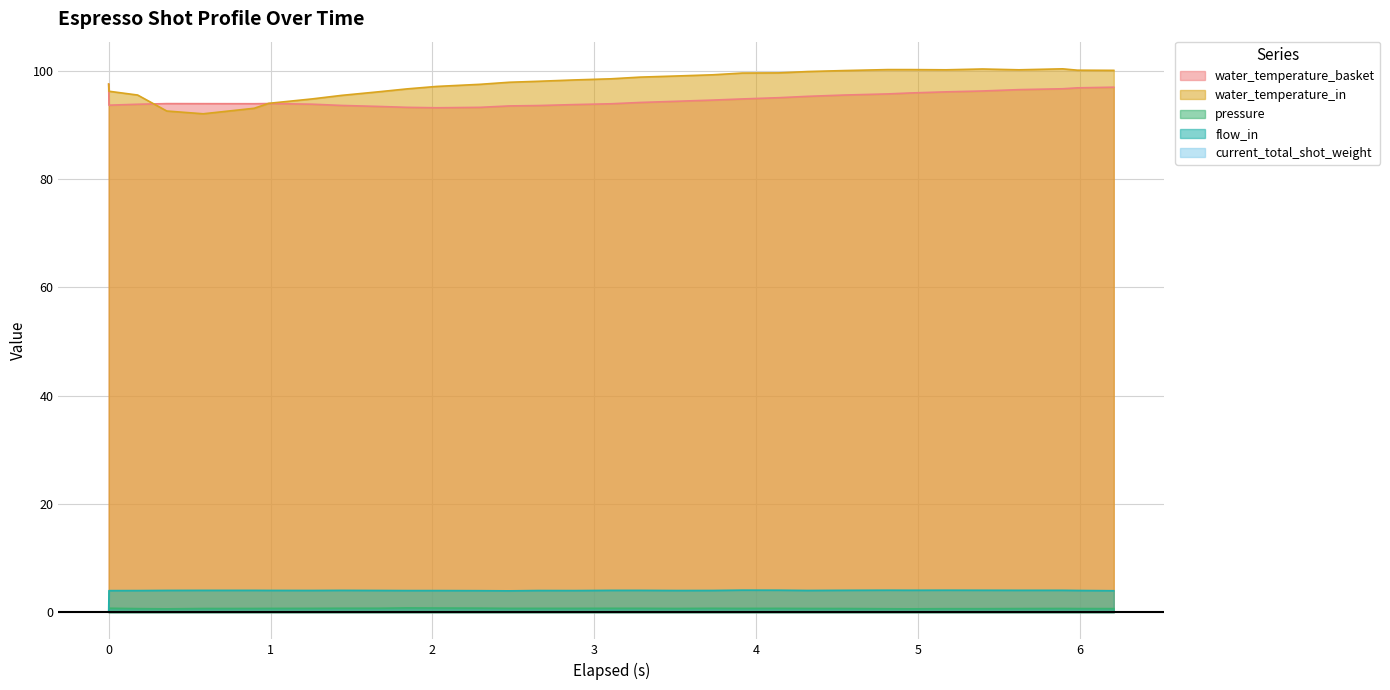

How many lines are shown in the chart?

5